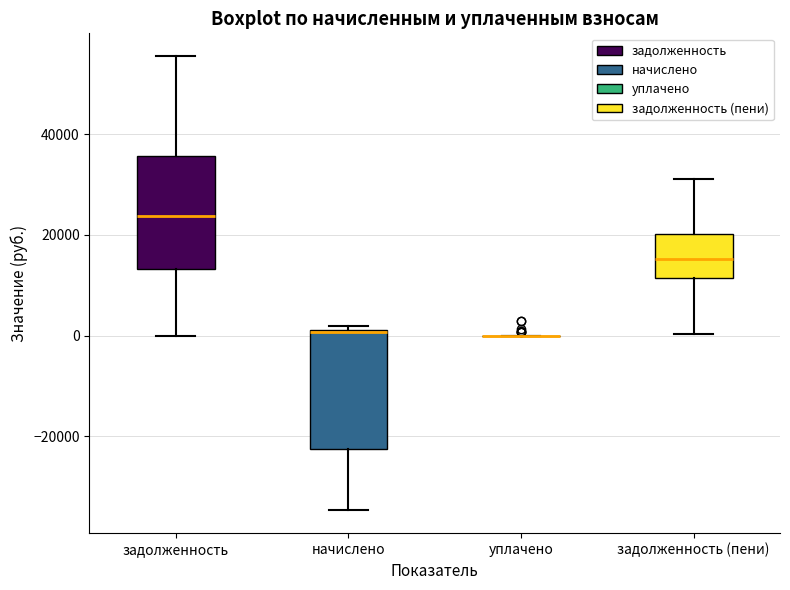

Reading left to right, transcribe this box plot: for each box, give where its median line is, the range the box spans, and where its two whiskers end, as read against the y-axis. The values are not printed on the chart, so give them approximately, as read against the axis.

задолженность: median 24000, box 14000 to 36000, whiskers 0 to 56000
начислено: median 0, box -22000 to 2000, whiskers -34000 to 2000 (just above the box's upper edge)
уплачено: box collapsed to a line at 0, whiskers 0 to 0
задолженность (пени): median 16000, box 12000 to 20000, whiskers 0 to 32000